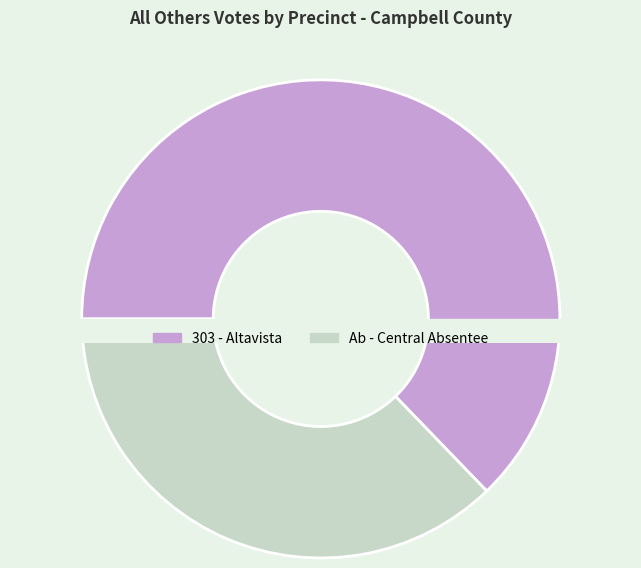

What is the largest slice in the pie chart?

303 - Altavista